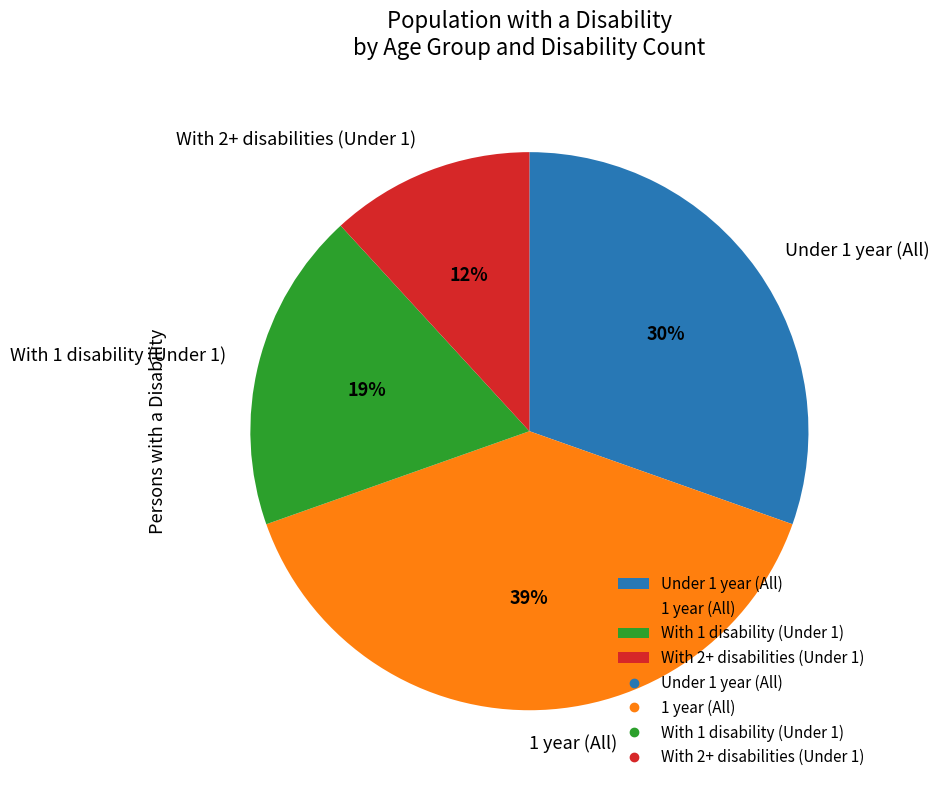

To the nearest percent, what is the average slice percentage?

25%